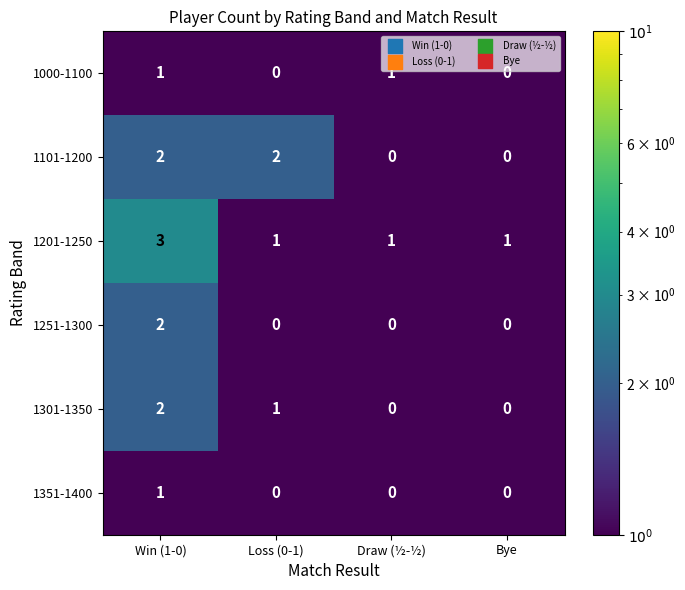

Which label corresponds to the largest value in the chart?

Win (1-0)